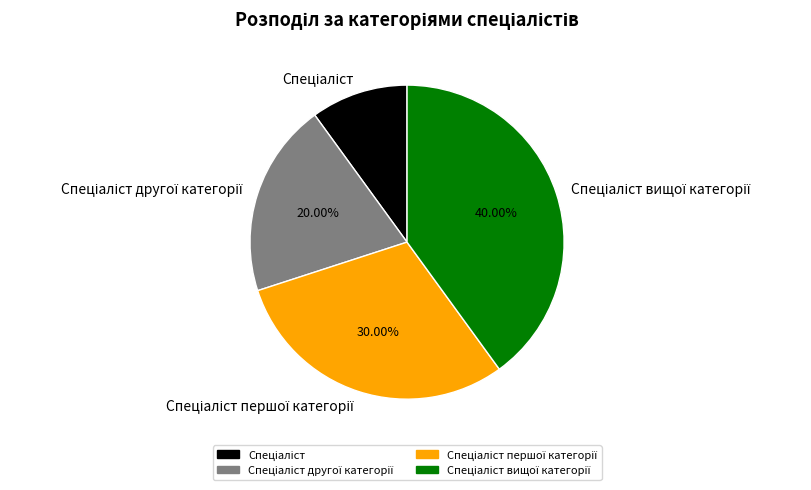

Is there a majority slice in this chart?

No